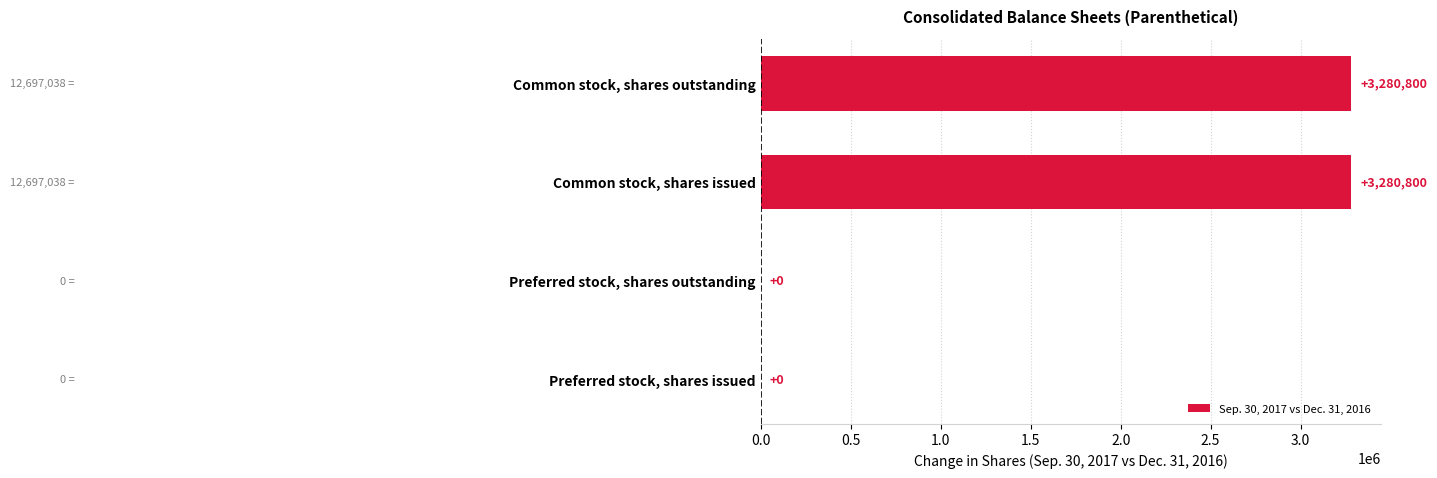

The chart shows a value of 0 at Preferred stock, shares issued. True or false?

True